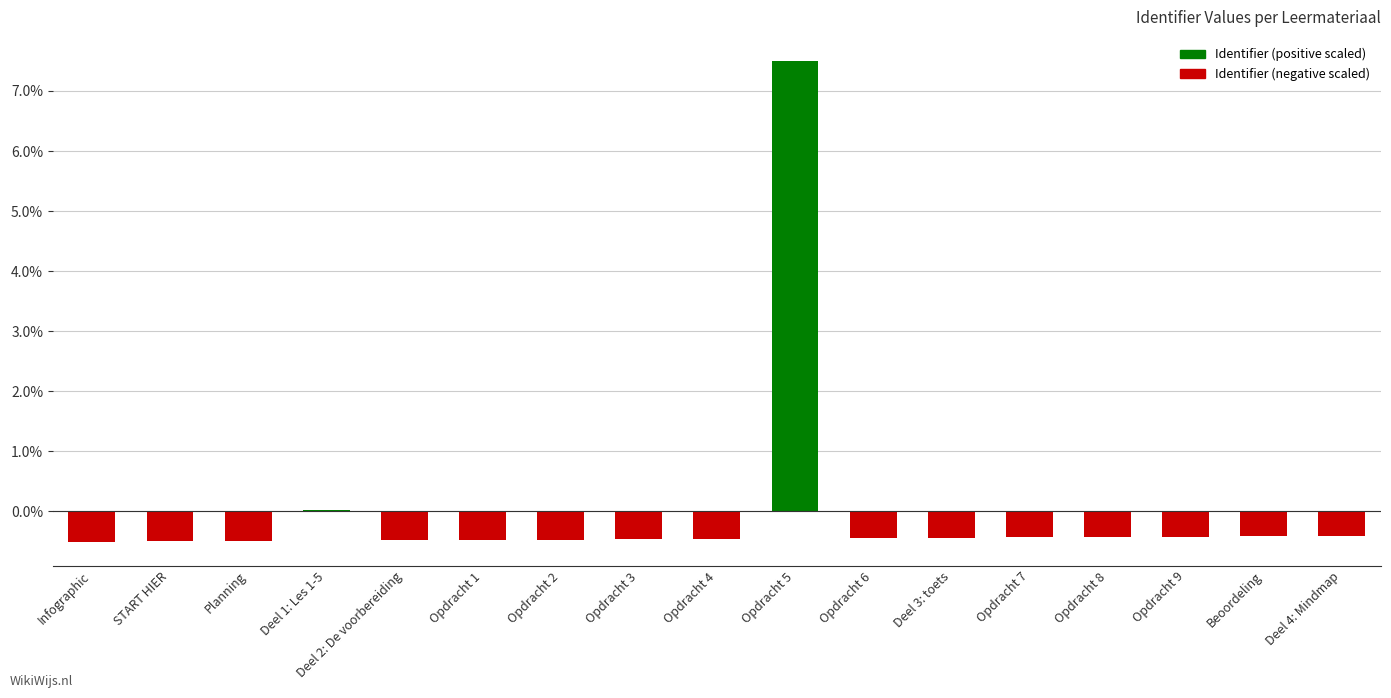

The chart shows a value of -0.5 at Opdracht 4. True or false?

True